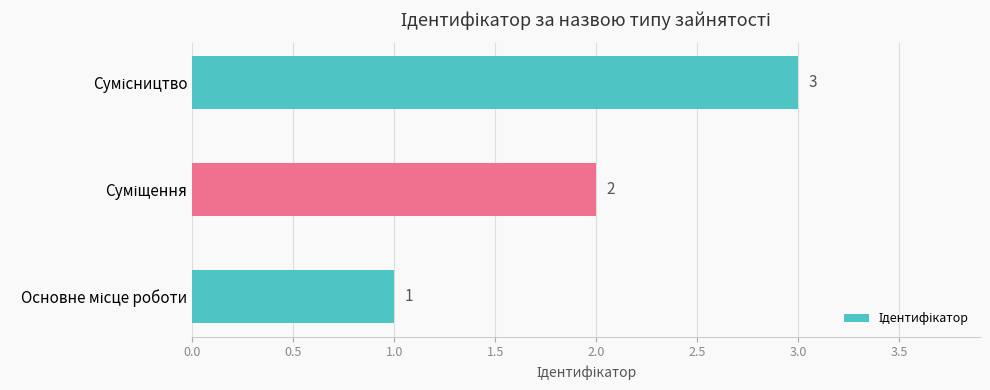

What is the smallest value displayed?

1